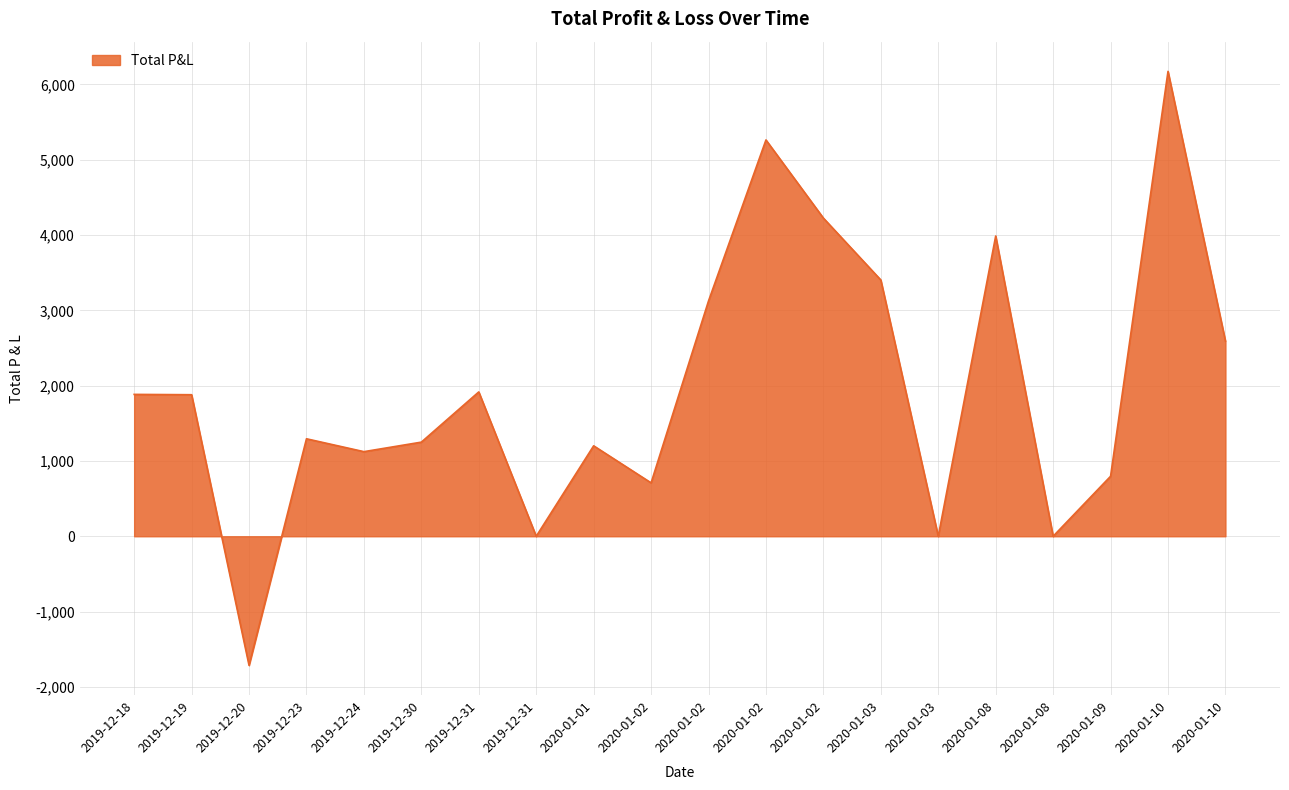

How many interior local peaks (higher than both neighbors) does the data have?

6